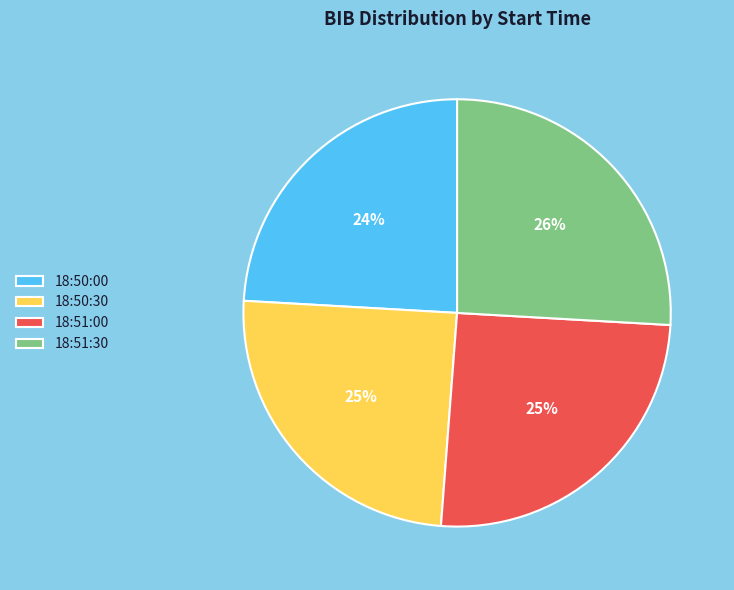

What is the ratio of the value at 18:51:30 to the value at 18:50:30?

1.0